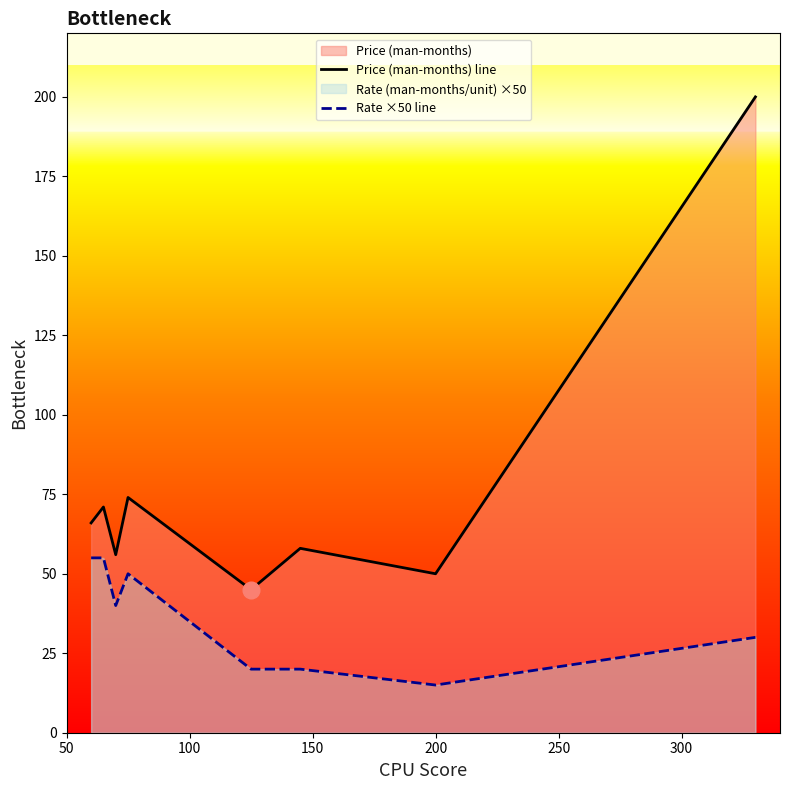

What is the maximum value for Price (man-months) line?

200.0